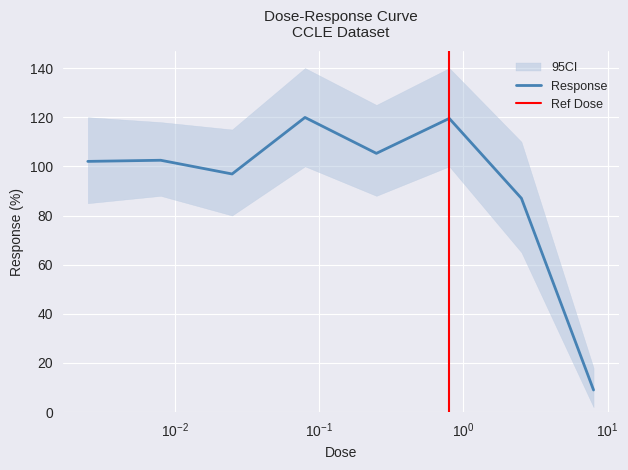

What is the greatest value displayed?

119.9